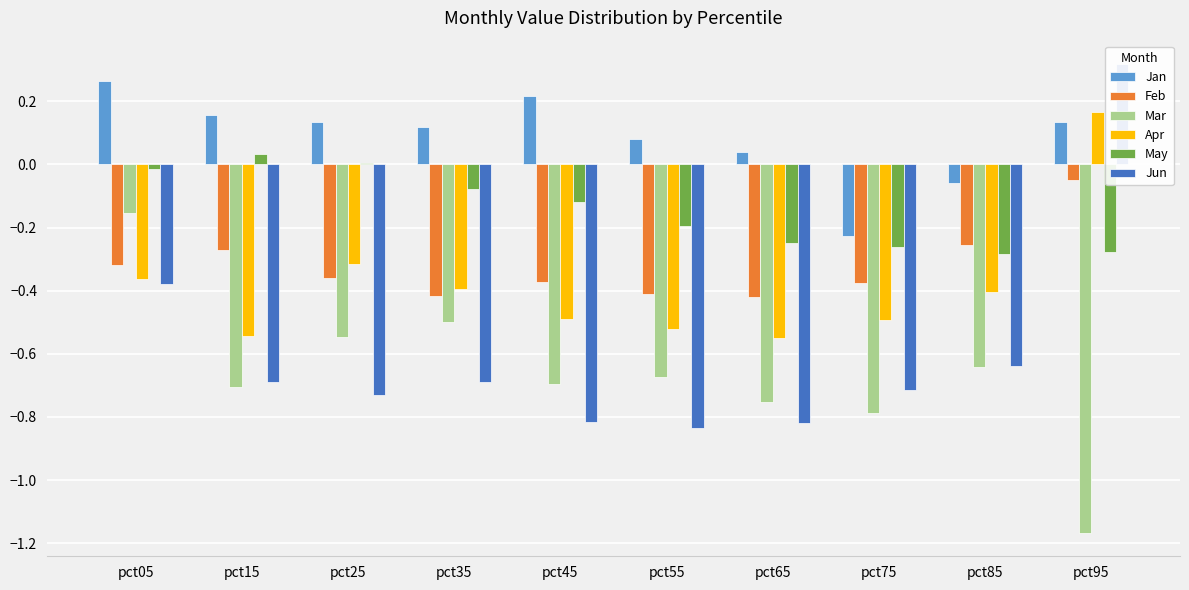

Reading left to right, extract all data points from this chart.

Jan: 0.3	0.2	0.1	0.1	0.2	0.1	0.0	-0.2	-0.1	0.1
Feb: -0.3	-0.3	-0.4	-0.4	-0.4	-0.4	-0.4	-0.4	-0.3	-0.0
Mar: -0.2	-0.7	-0.5	-0.5	-0.7	-0.7	-0.8	-0.8	-0.6	-1.2
Apr: -0.4	-0.5	-0.3	-0.4	-0.5	-0.5	-0.5	-0.5	-0.4	0.2
May: -0.0	0.0	0.0	-0.1	-0.1	-0.2	-0.2	-0.3	-0.3	-0.3
Jun: -0.4	-0.7	-0.7	-0.7	-0.8	-0.8	-0.8	-0.7	-0.6	0.3